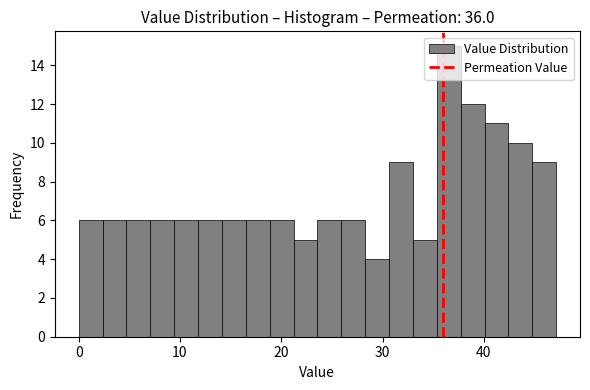

Read against the x-axis, roughly where is the centre of the tallest bar?

37